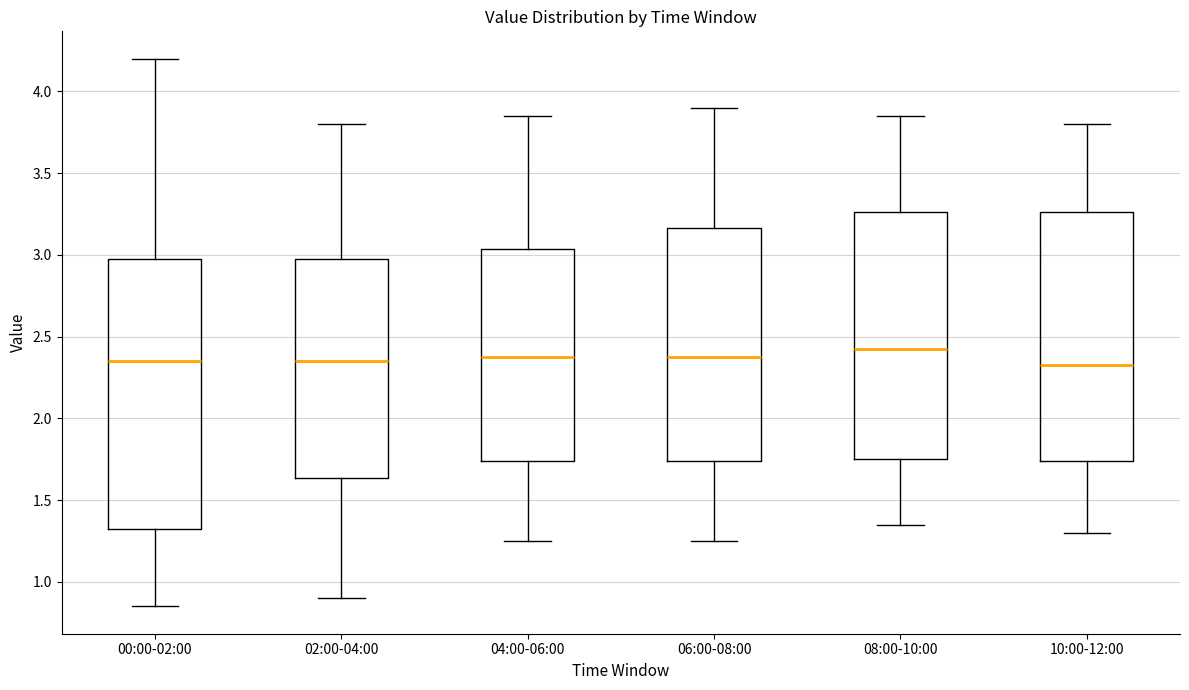

Comparing the boxes themselves (not the whiskers), which one is the tallest?

00:00-02:00